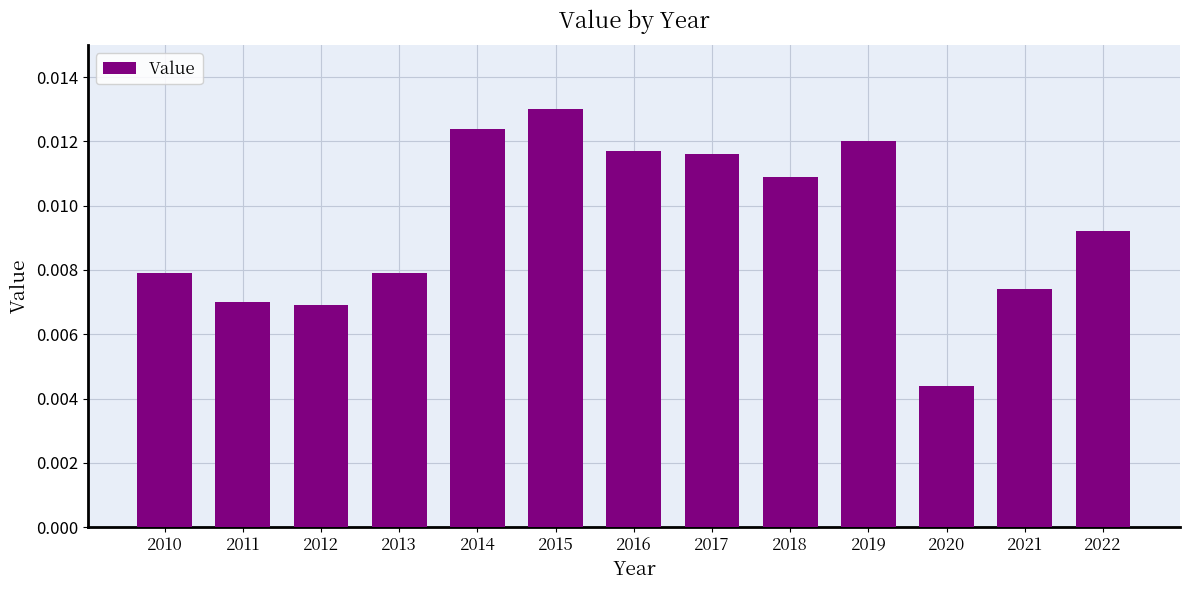

Which label corresponds to the smallest value in the chart?

2020